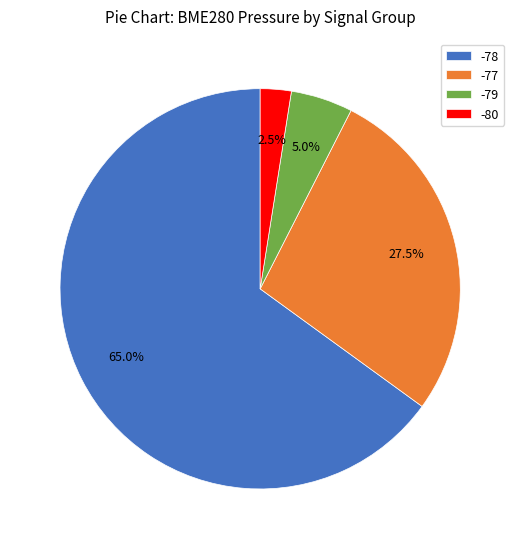

How many segments does this pie chart have?

4